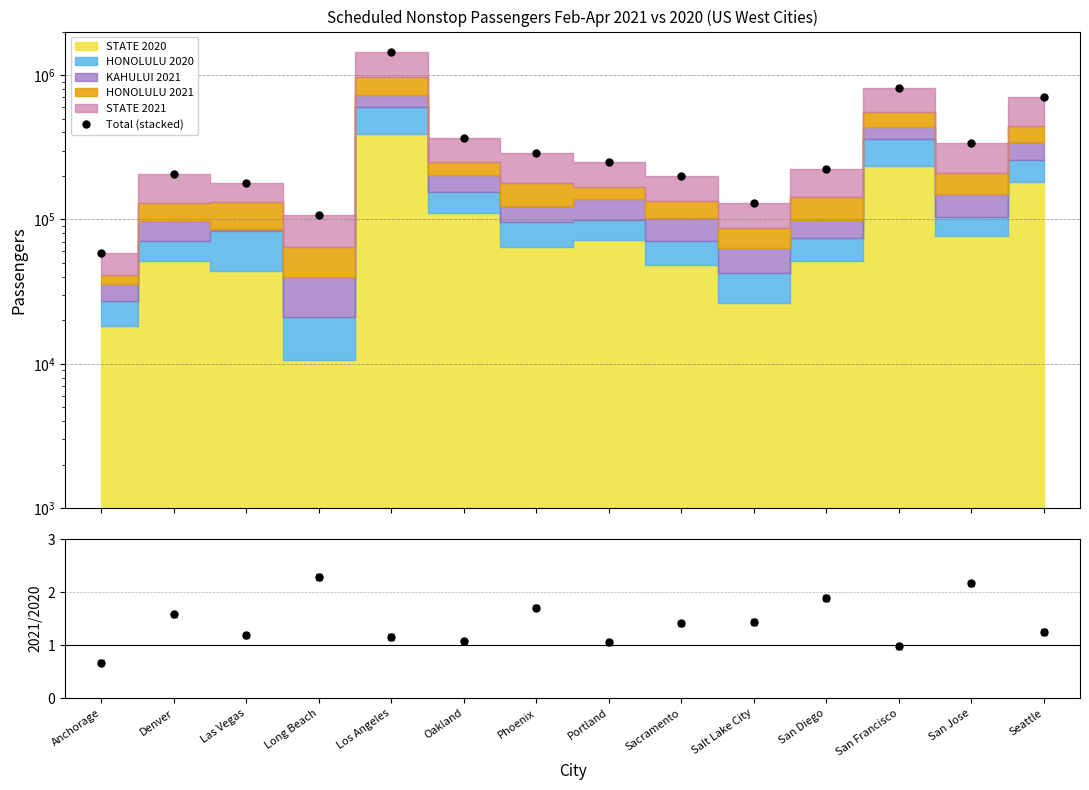

Reading left to right, extract all data points from this chart.

Anchorage=58671	Denver=207547	Las Vegas=179419	Long Beach=107142	Los Angeles=1445090	Oakland=364397	Phoenix=288214	Portland=250975	Sacramento=198481	Salt Lake City=130977	San Diego=222097	San Francisco=816318	San Jose=340124	Seattle=701075